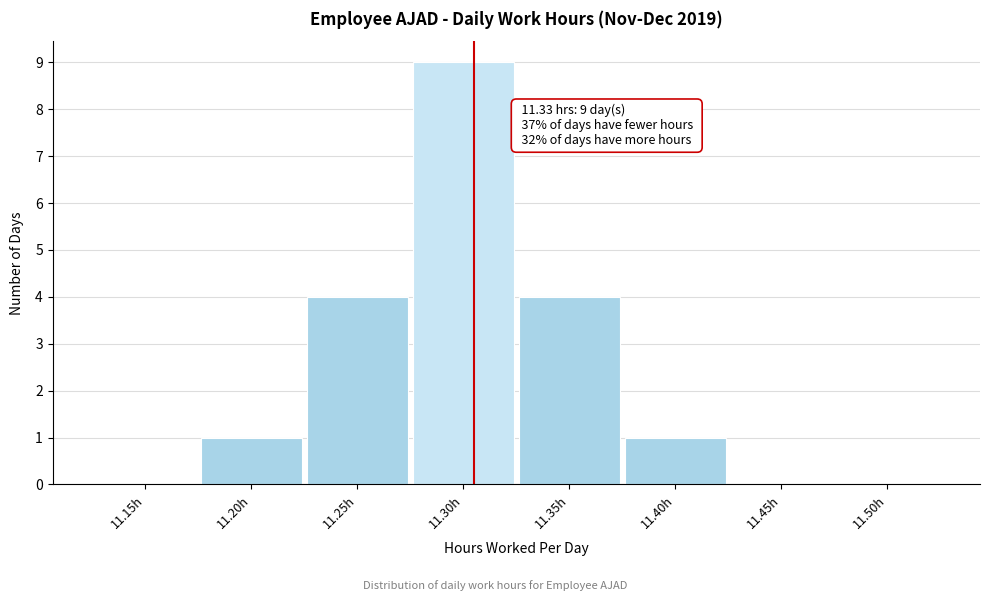

Reading left to right, extract all data points from this chart.

11.15h=0	11.20h=1	11.25h=4	11.30h=9	11.35h=4	11.40h=1	11.45h=0	11.50h=0